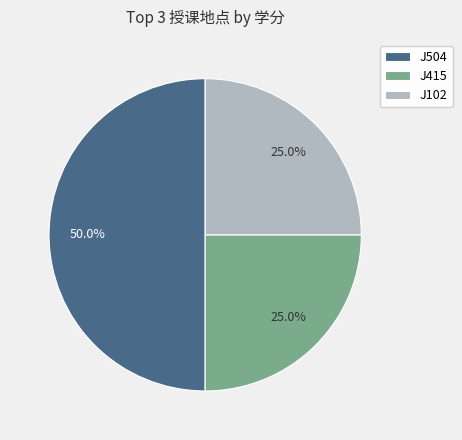

To the nearest percent, what percentage of the pie is J415?

25%